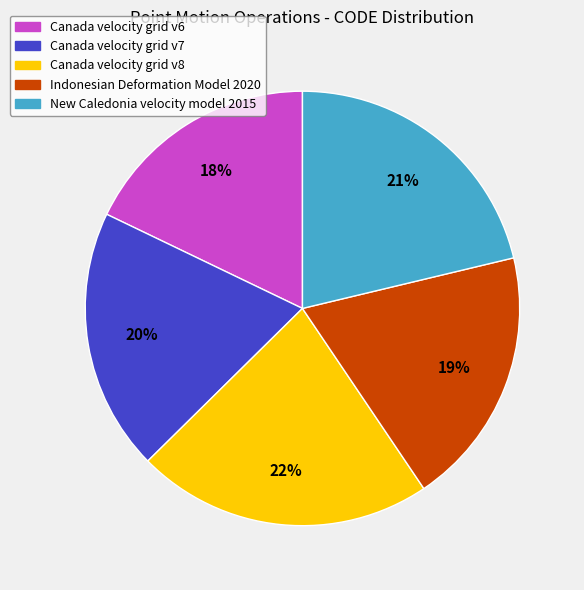

Combined, do Canada velocity grid v8 and Indonesian Deformation Model 2020 account for over 50%?

No